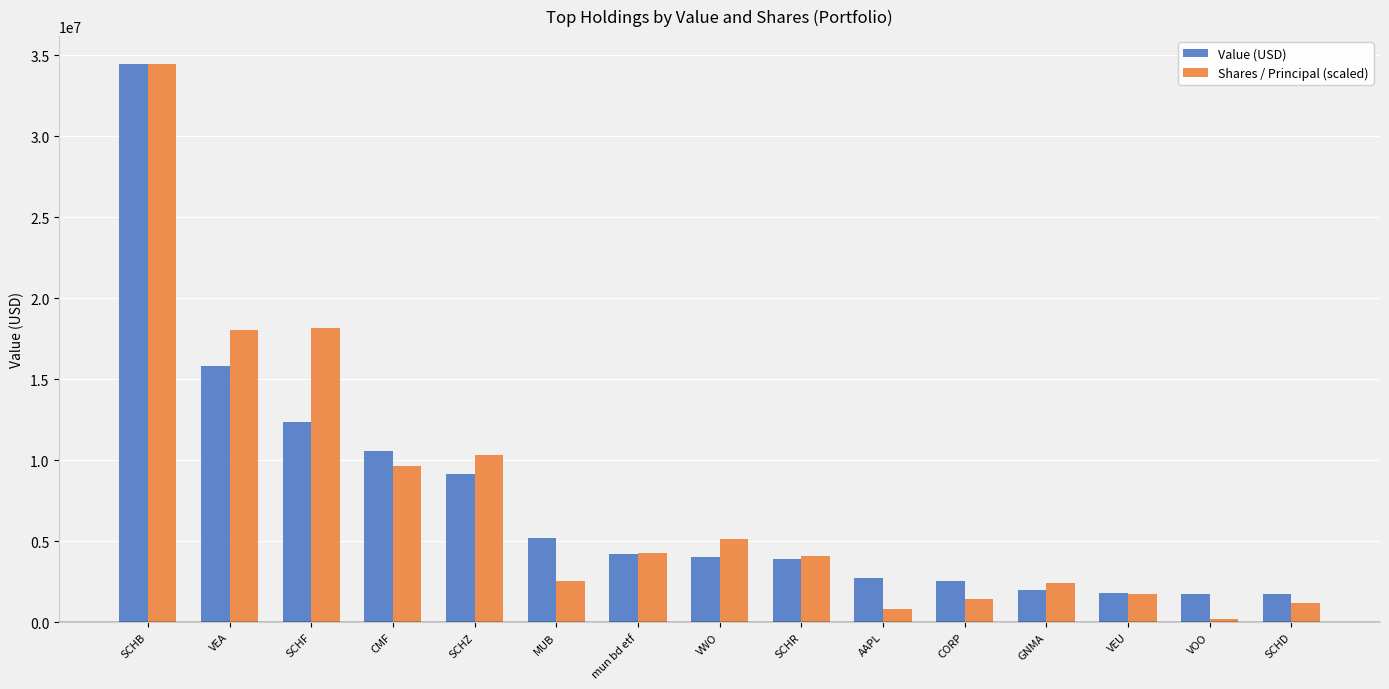

How many series are shown in this chart?

2